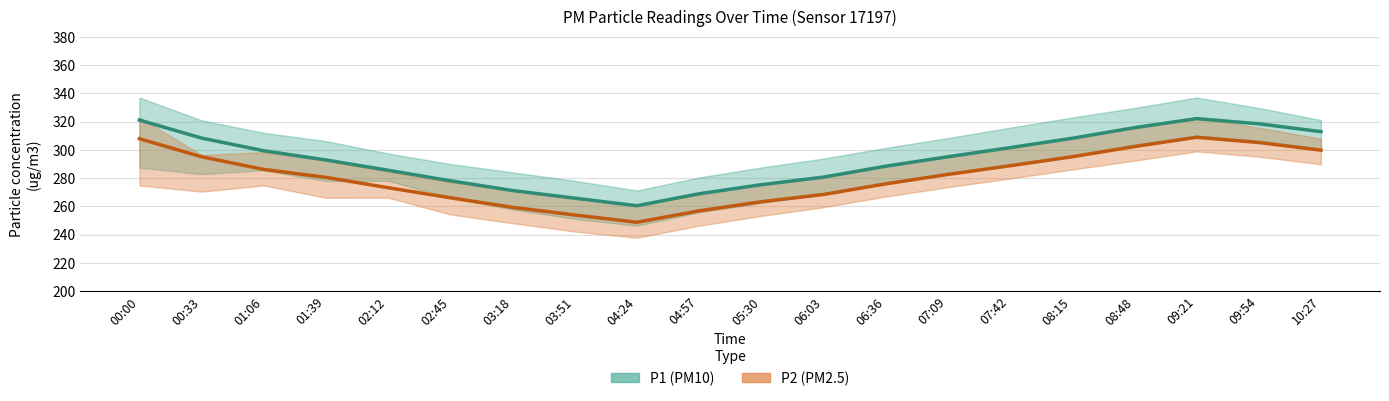

What is the difference between the maximum and minimum values in the P2 (PM2.5) series?

60.1